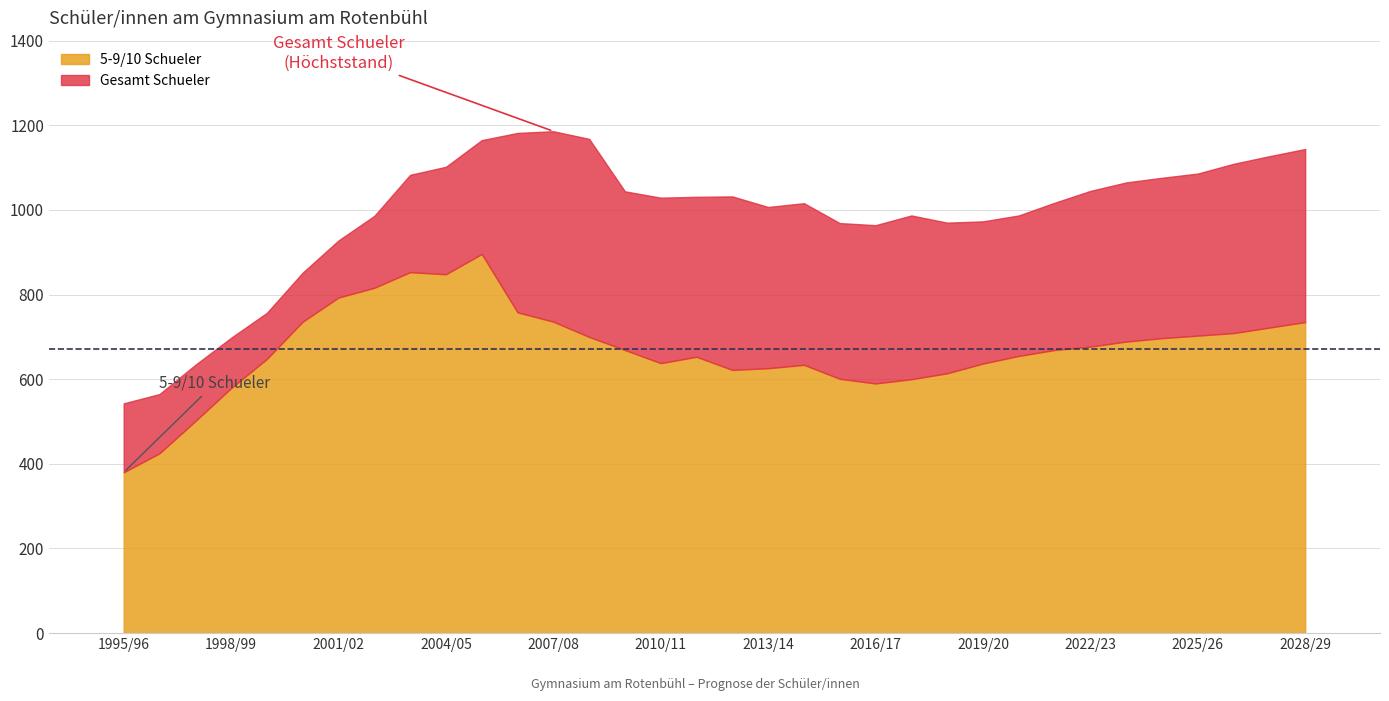

The chart shows a value of 793 at 2001/02. True or false?

True